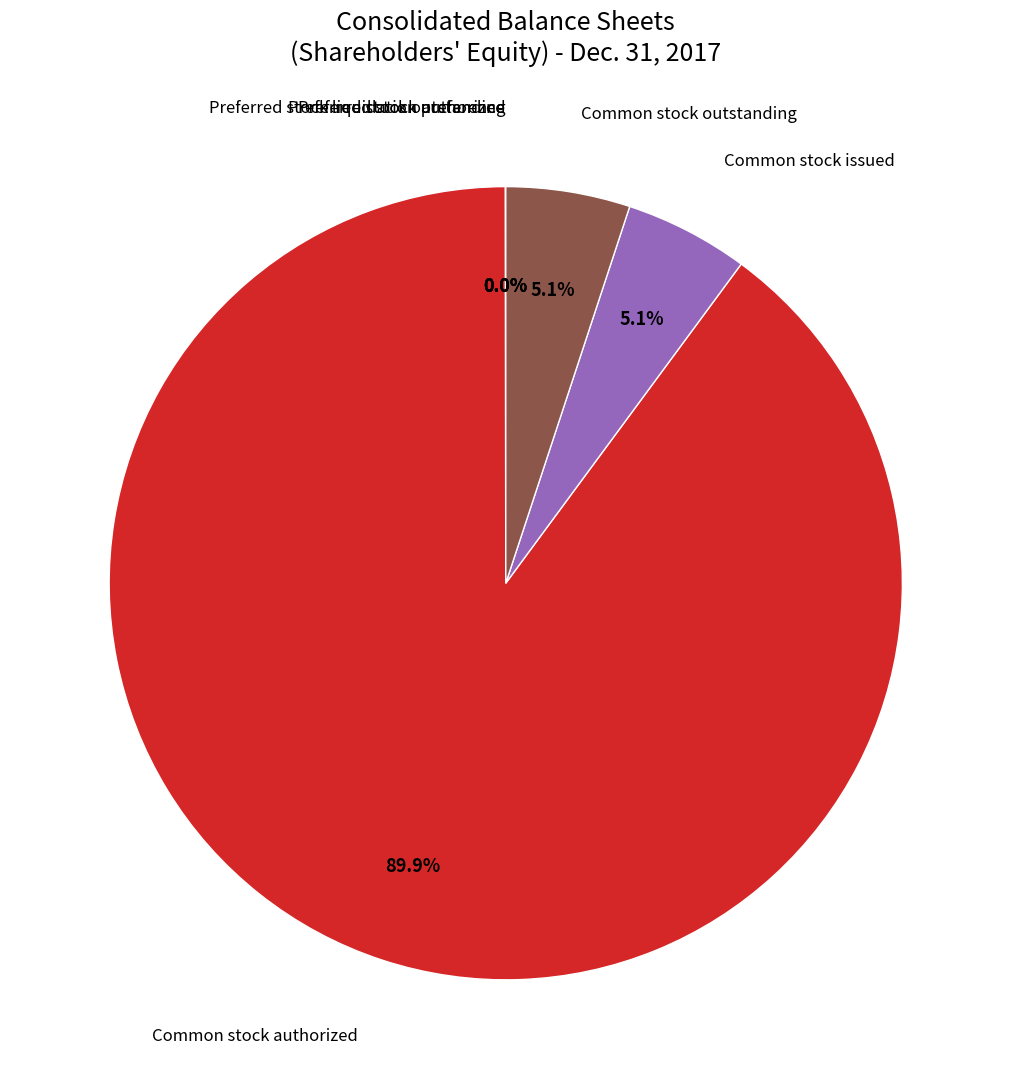

Is there any slice that represents more than half of the pie?

Yes